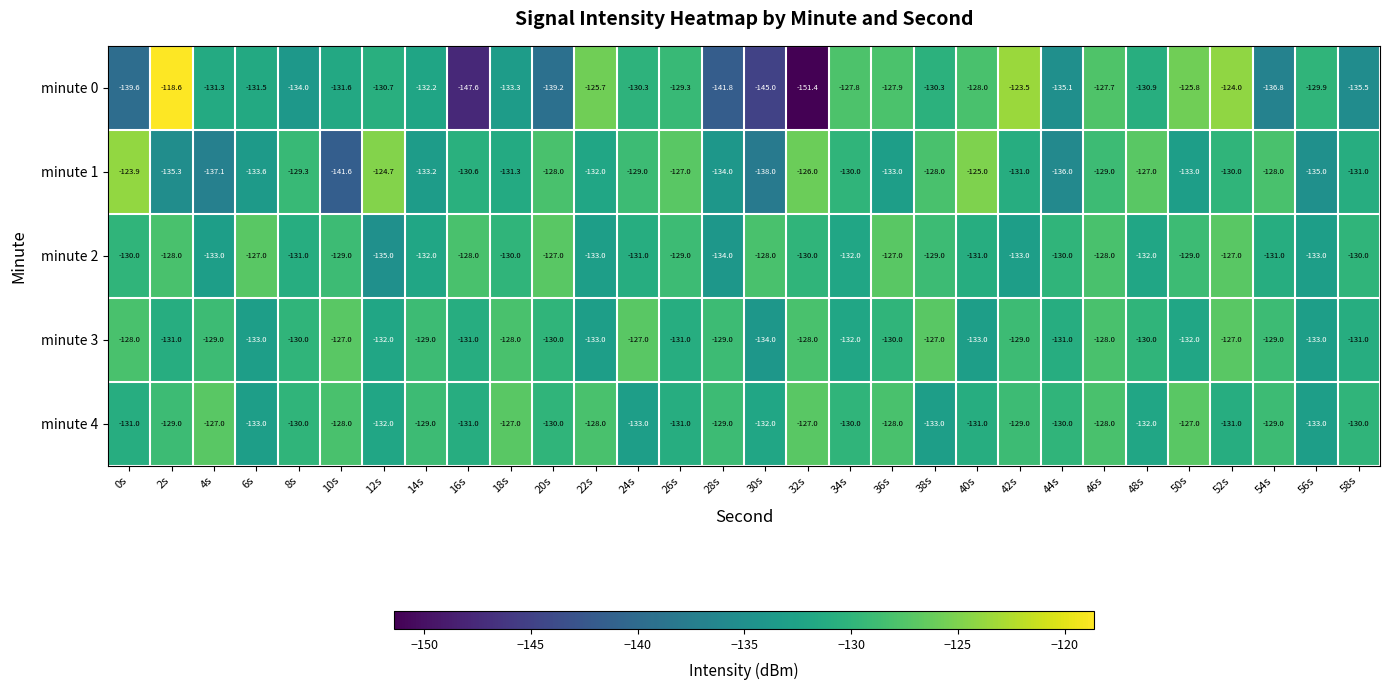

What is the approximate value of minute 3 at 40s?

-133.0